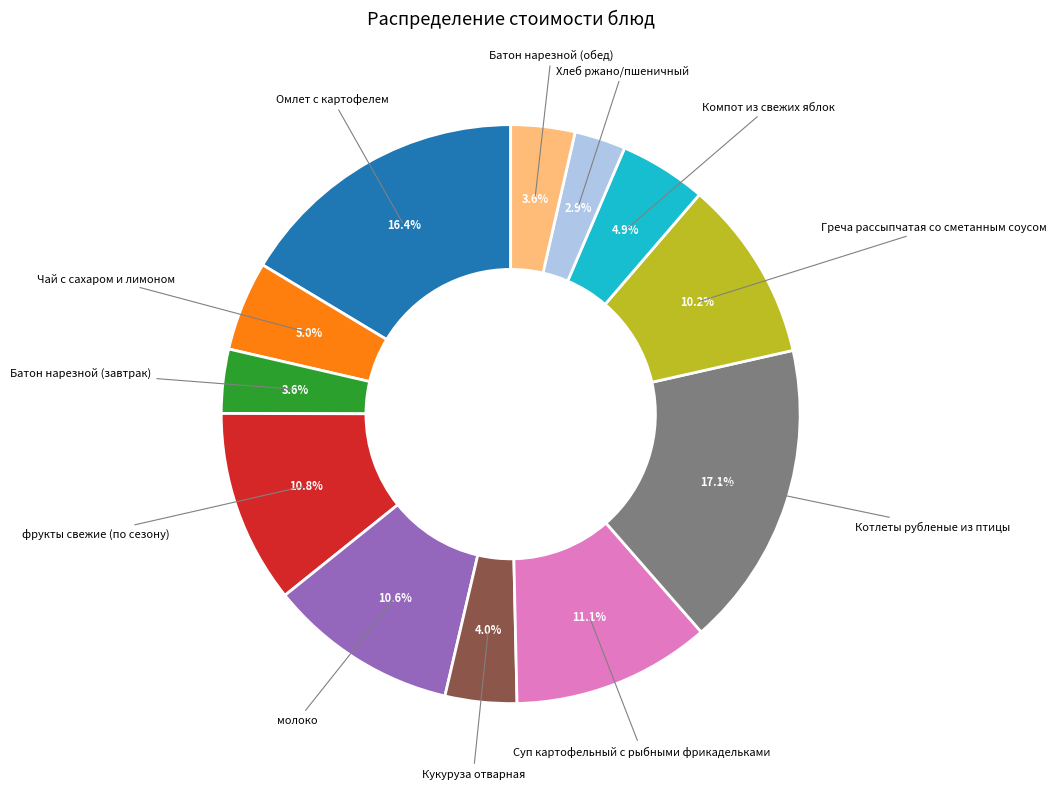

Is there any slice that represents more than half of the pie?

No